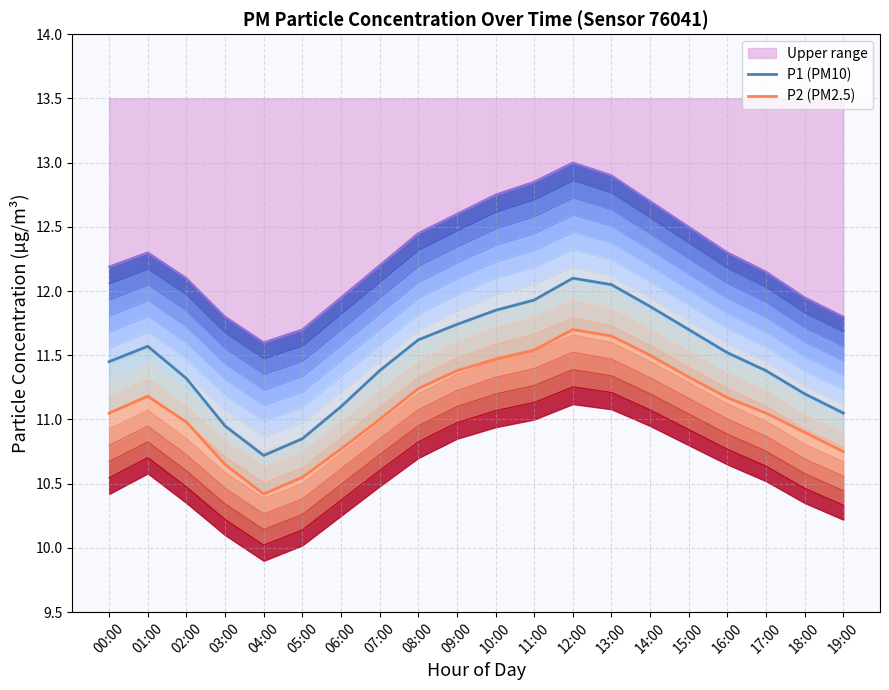

The value of P1 (PM10) at 11:00 is 20.2. True or false?

False